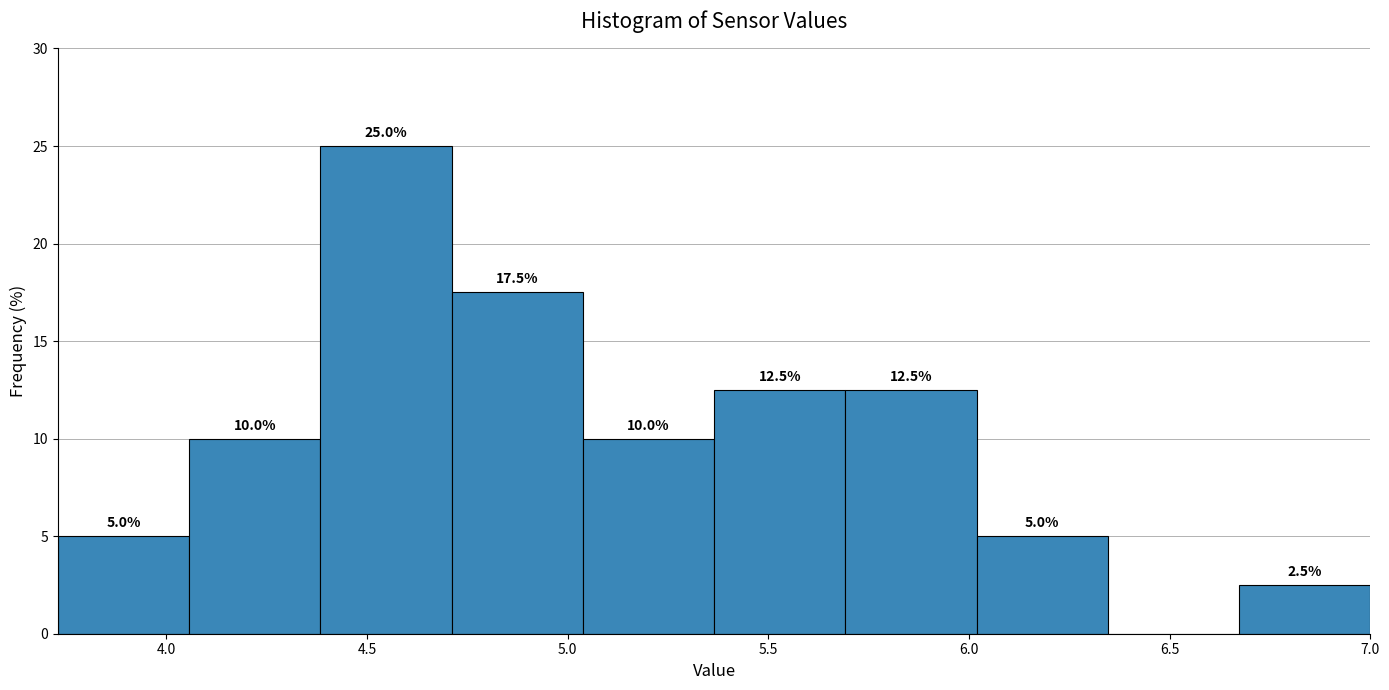

Which range on the x-axis has the tallest bar?

4.40 to 4.70